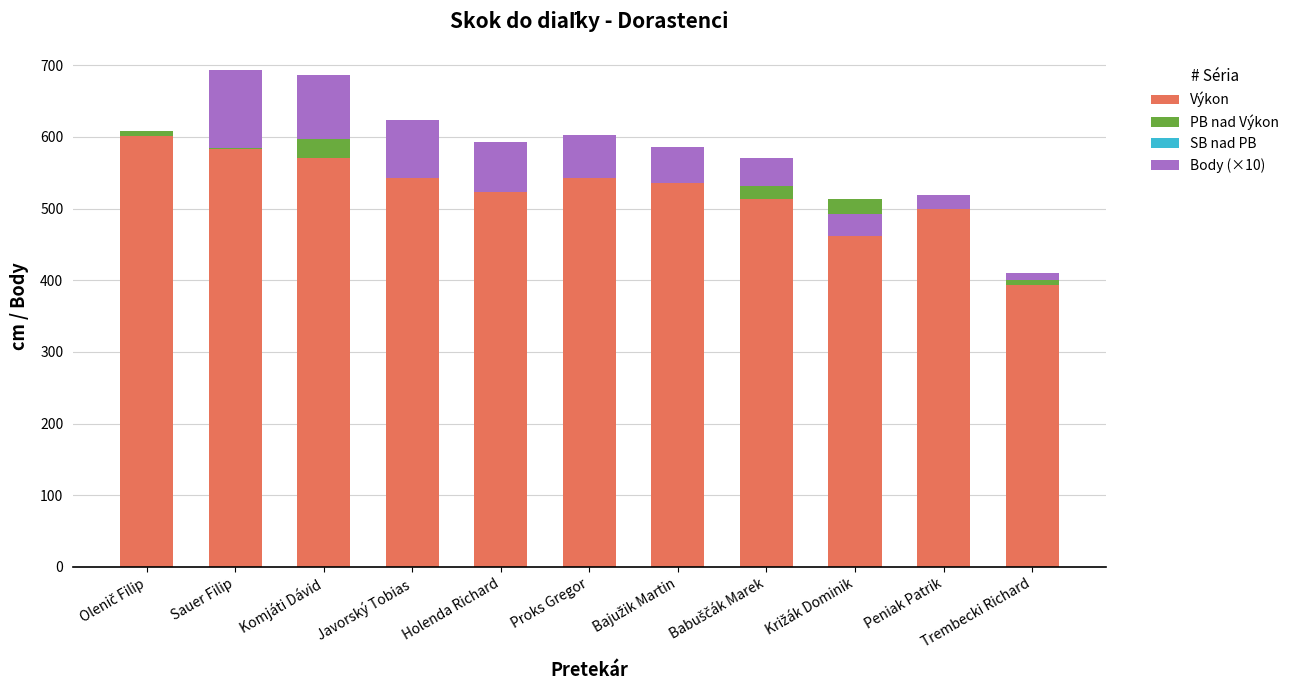

Which has a higher value, Olenič Filip or Javorský Tobias?

Olenič Filip